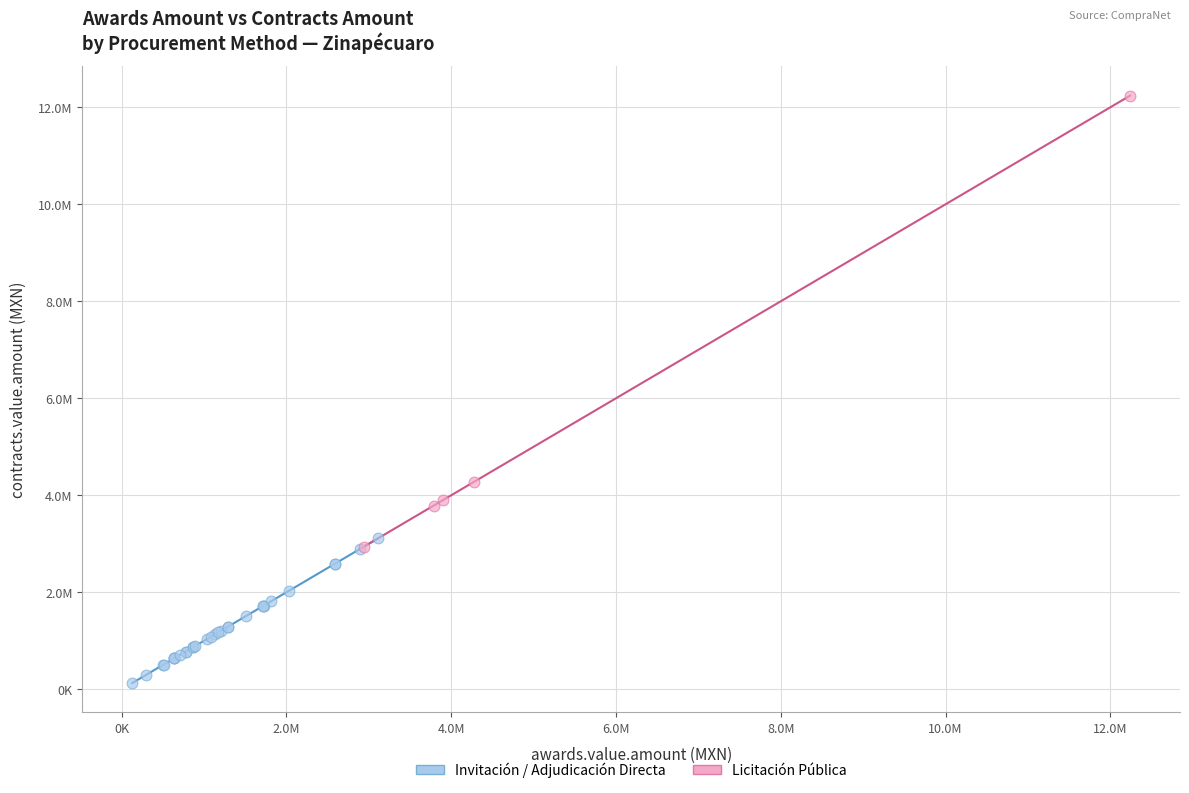

What are all the series names shown in the legend?

Invitación / Adjudicación Directa, Licitación Pública